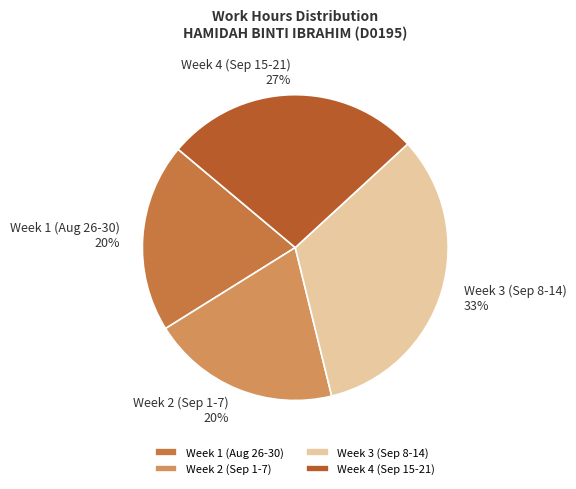

Does any single category account for the majority?

No